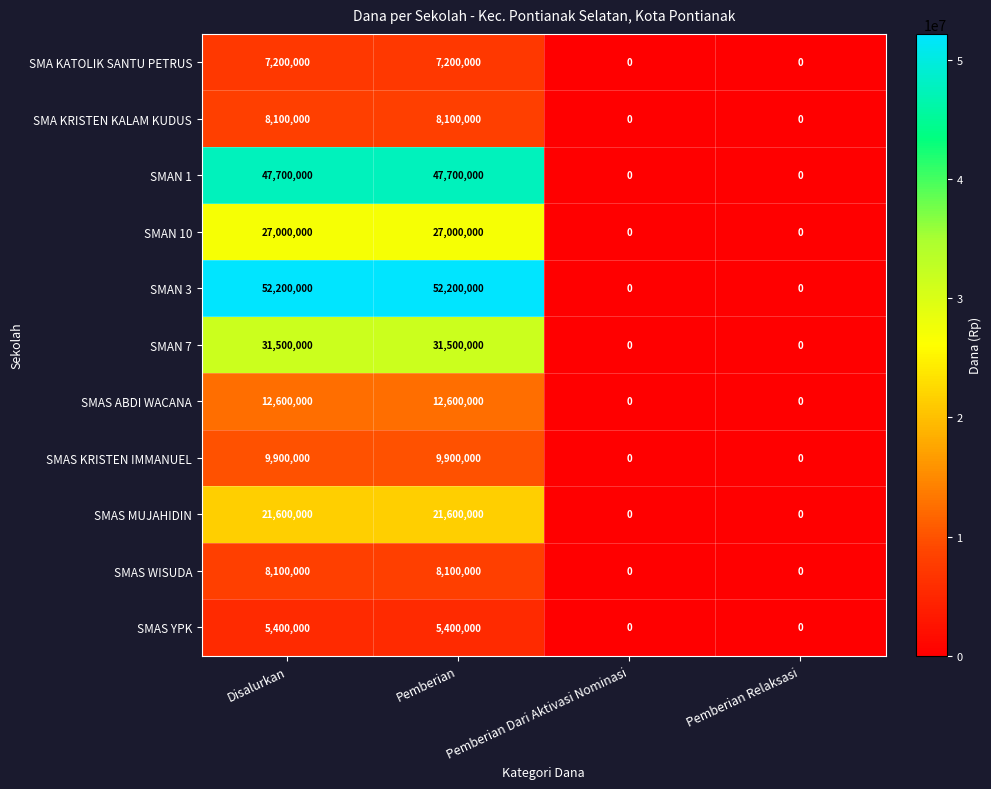

Which series has the largest range (max minus min)?

SMAN 3